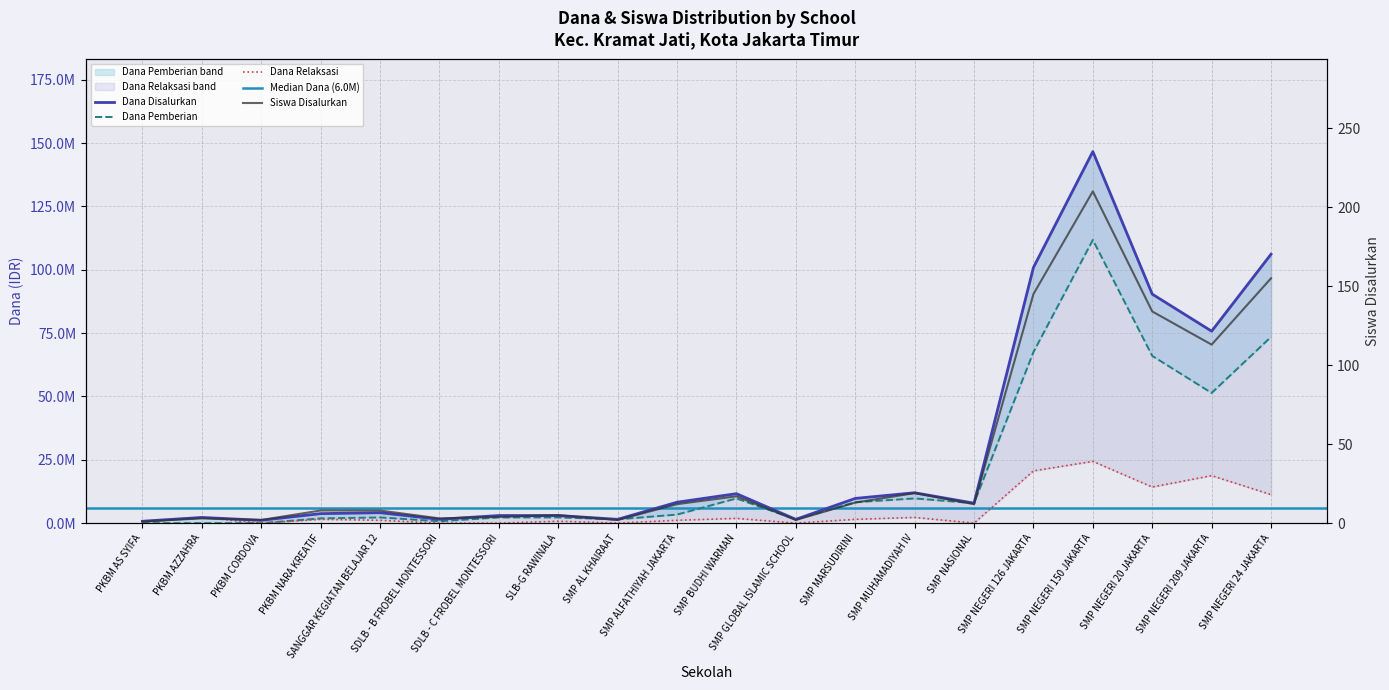

Which category has the highest value in the Dana Pemberian series?

SMP NEGERI 150 JAKARTA